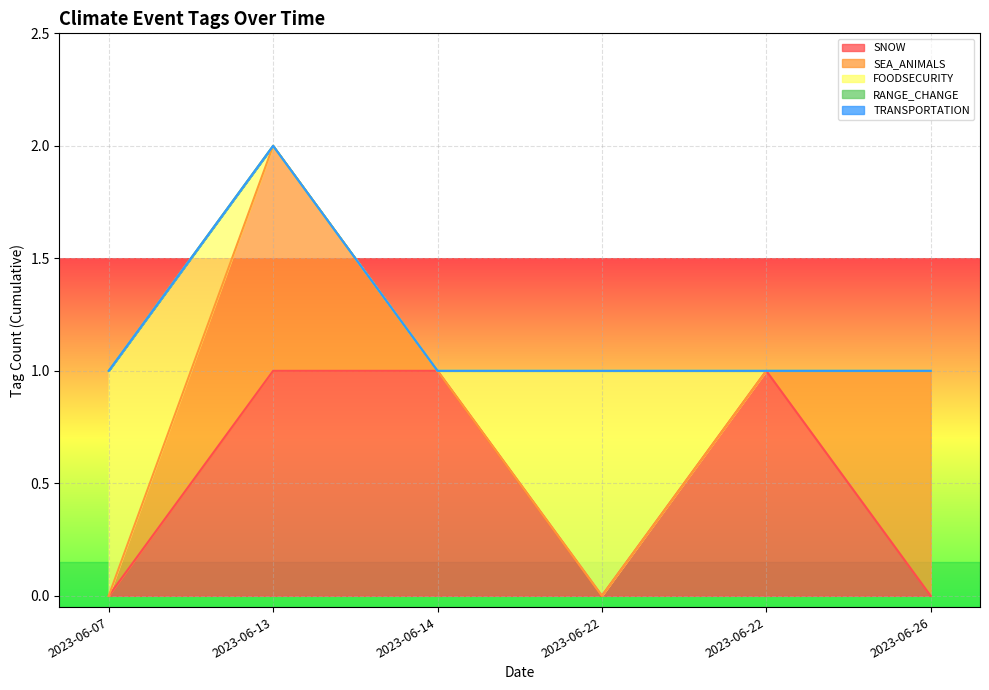

Reading left to right, what are all the values shown in this chart?

SNOW: 0	1	1	0	1	0
SEA_ANIMALS: 0	1	0	0	0	1
FOODSECURITY: 1	0	0	1	0	0
RANGE_CHANGE: 0	0	0	0	0	0
TRANSPORTATION: 0	0	0	0	0	0